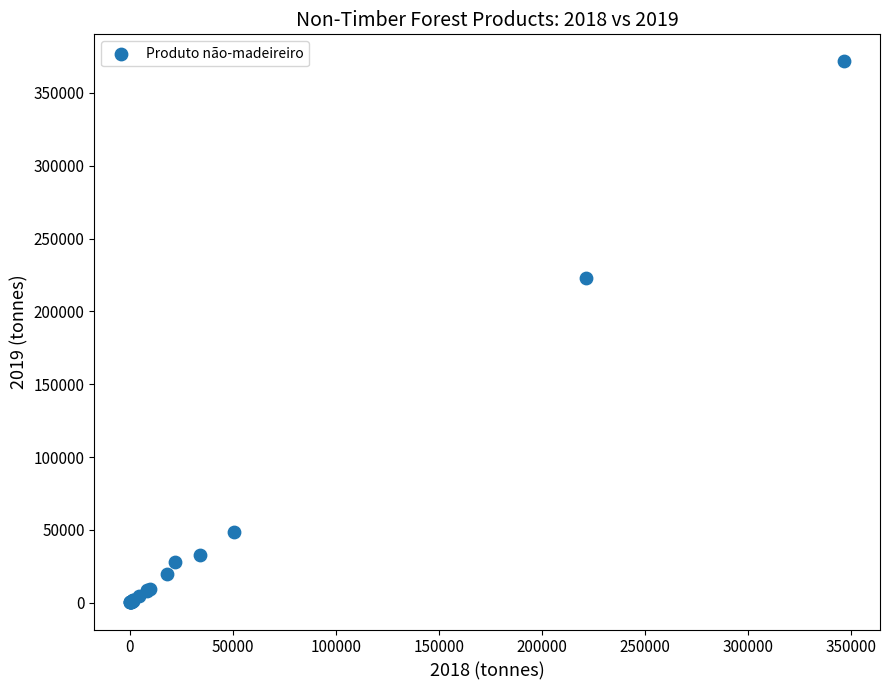

What Y value in the scatter plot is closest to 185893?

222706